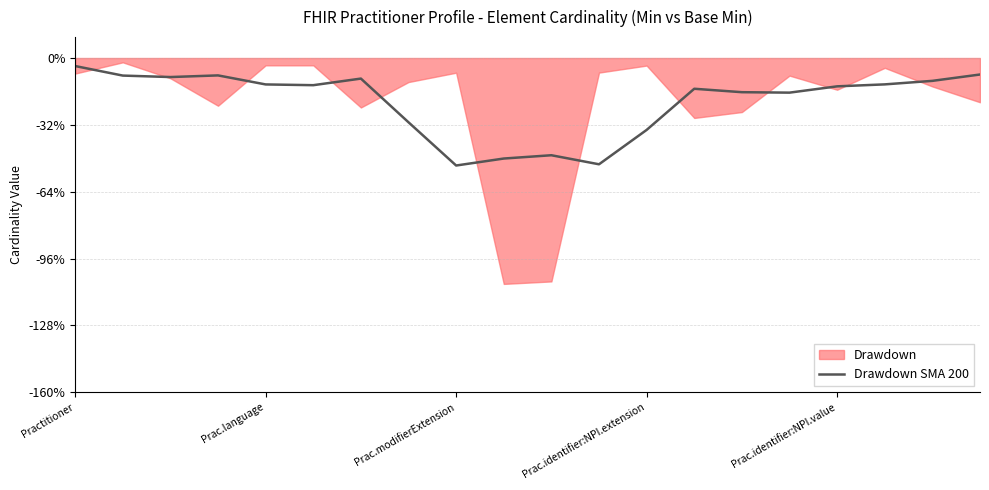

Rank the categories by value from lowest to highest.

8, 11, 9, 10, 12, 7, 15, 14, 13, 16, 5, Prac.identifier:NPI.value, 17, 18, 6, Prac.modifierExtension, Prac.language, Prac.identifier:NPI.extension, 19, Practitioner